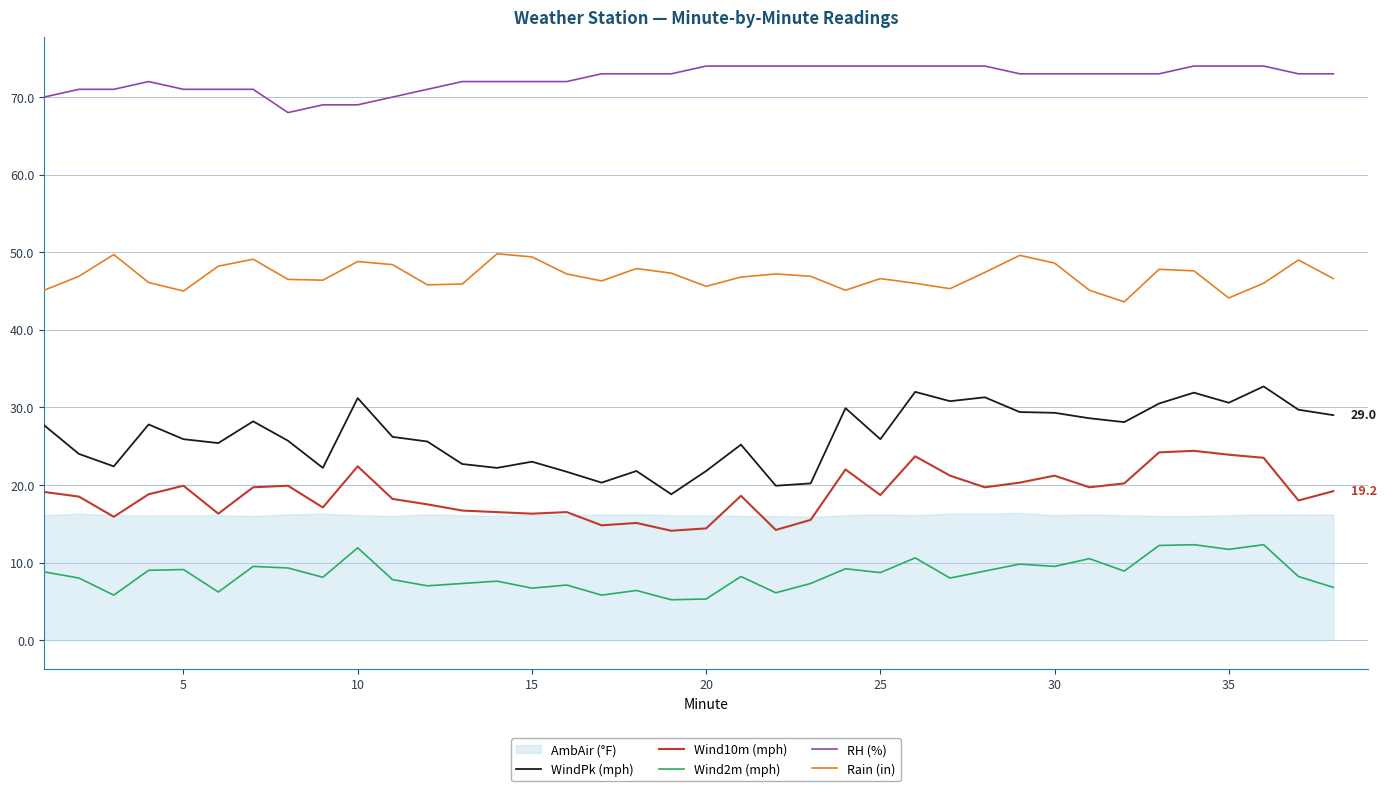

True or false: Wind10m (mph) and RH (%) cross at least once.

False